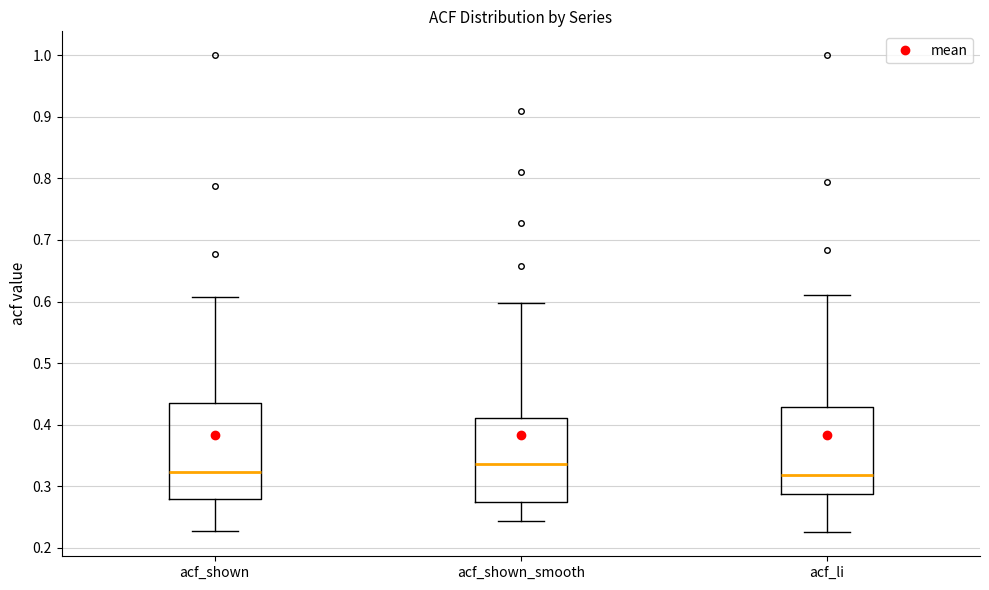

Comparing the boxes themselves (not the whiskers), which one is the tallest?

acf_shown